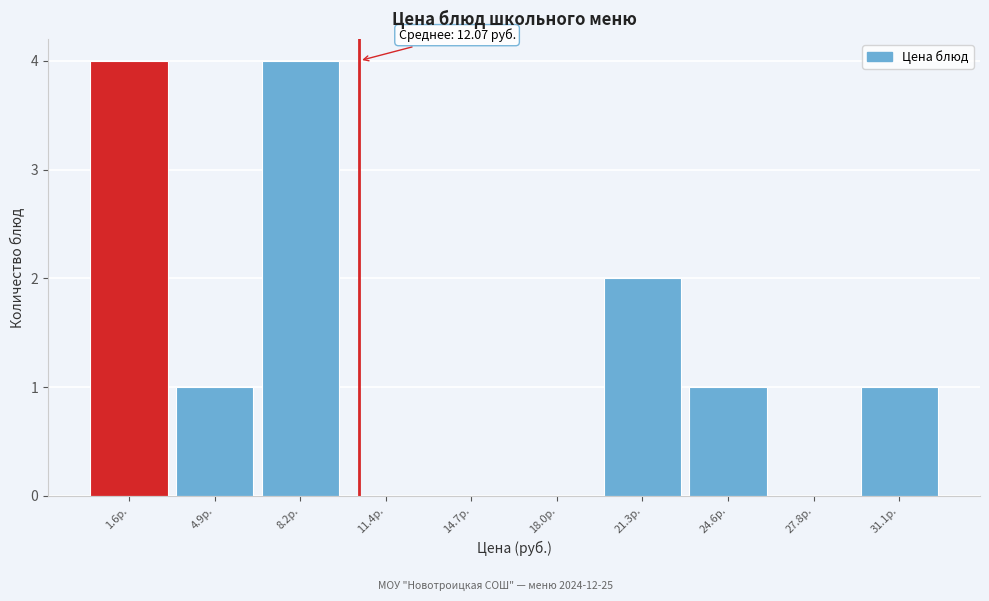

Reading left to right, transcribe all the data shown in this chart.

1.6р.=4	4.9р.=1	8.2р.=4	11.4р.=0	14.7р.=0	18.0р.=0	21.3р.=2	24.6р.=1	27.8р.=0	31.1р.=1